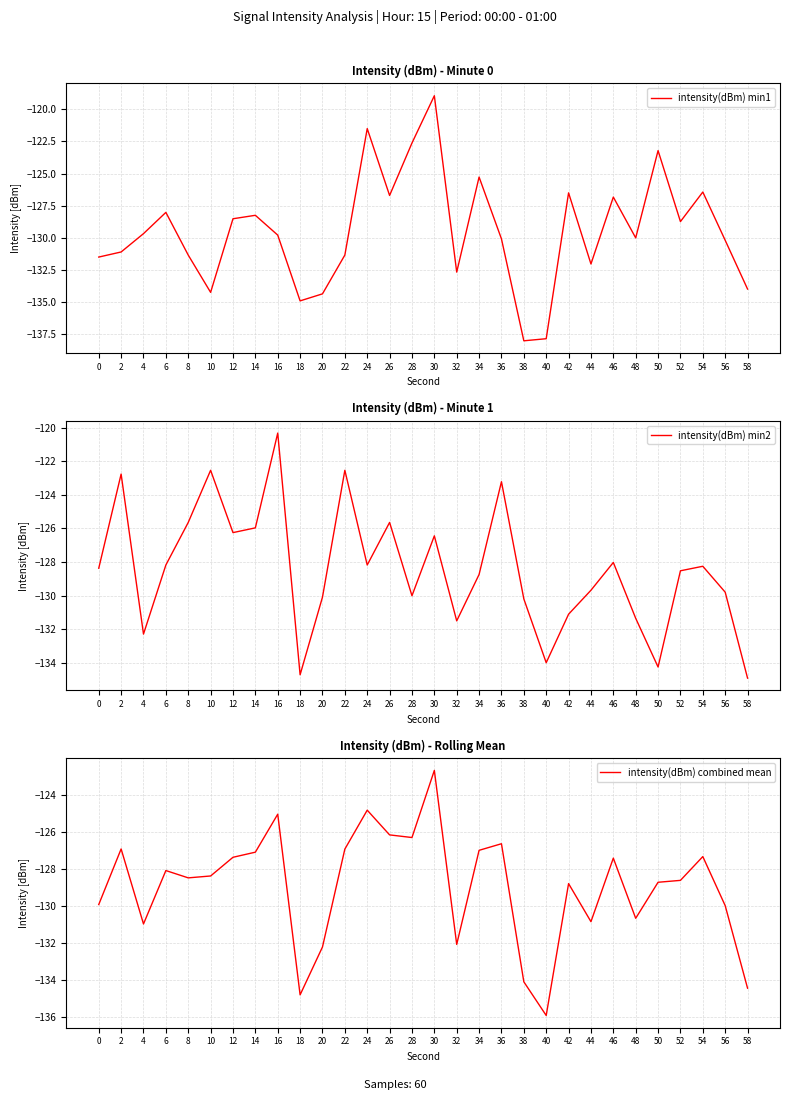

How many values in the intensity(dBm) min1 series are below -129?

17